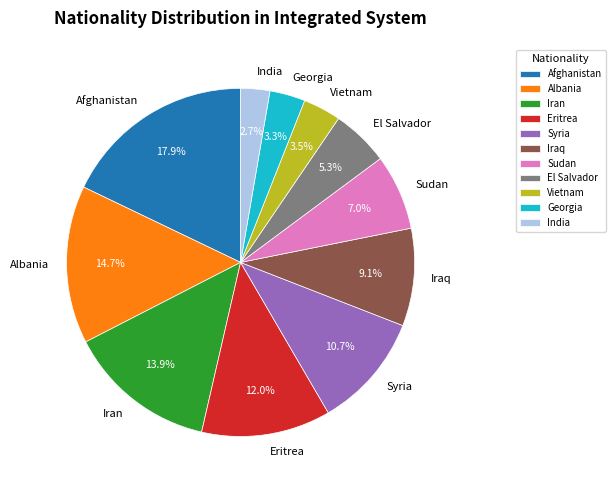

What portion of the pie excludes India?

97.3%